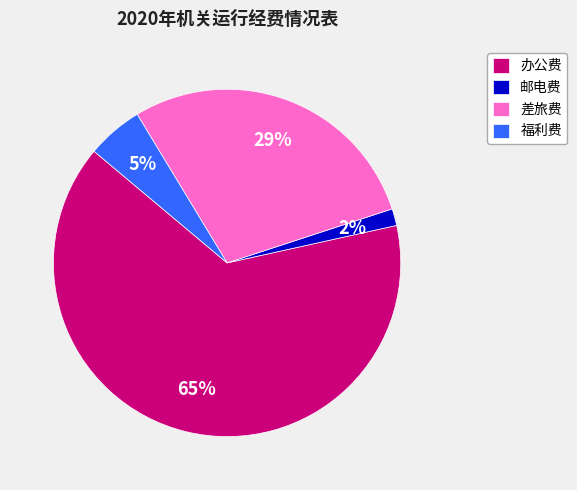

Which slice represents more than half of the pie?

办公费